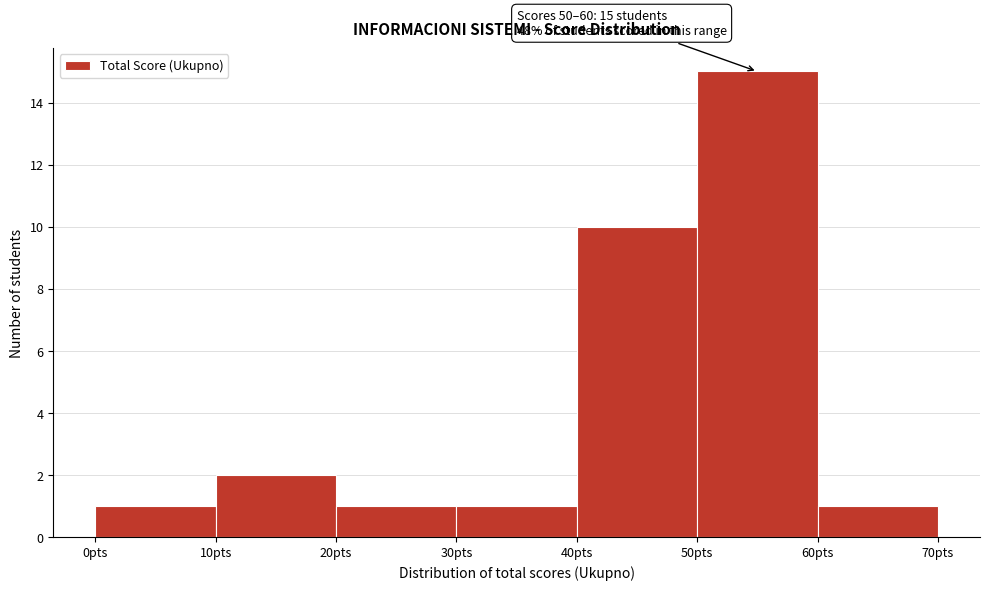

Over which range of the x-axis is the bar tallest?

50 to 60